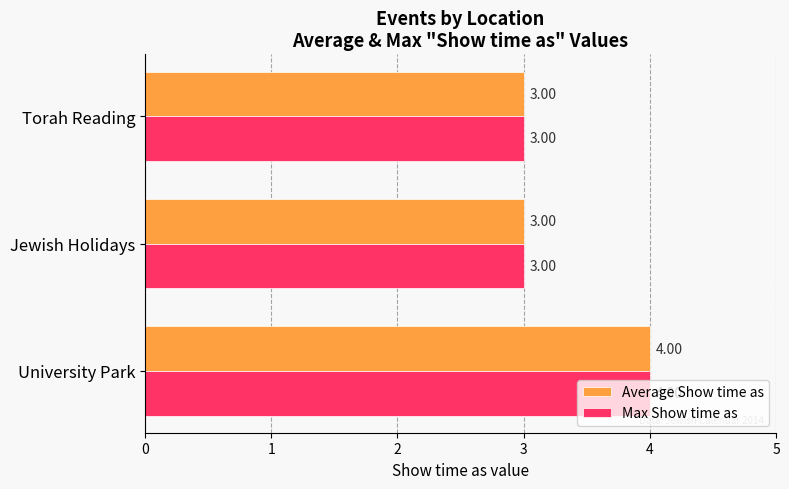

How many Max Show time as values are between 3 and 4?

3